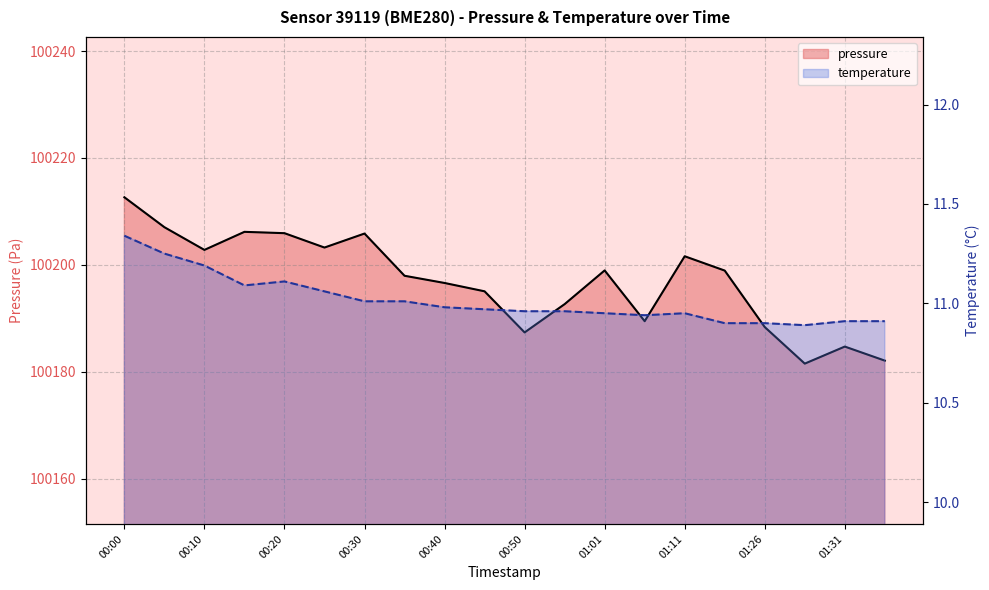

How many interior local valleys does the pressure series have?

5